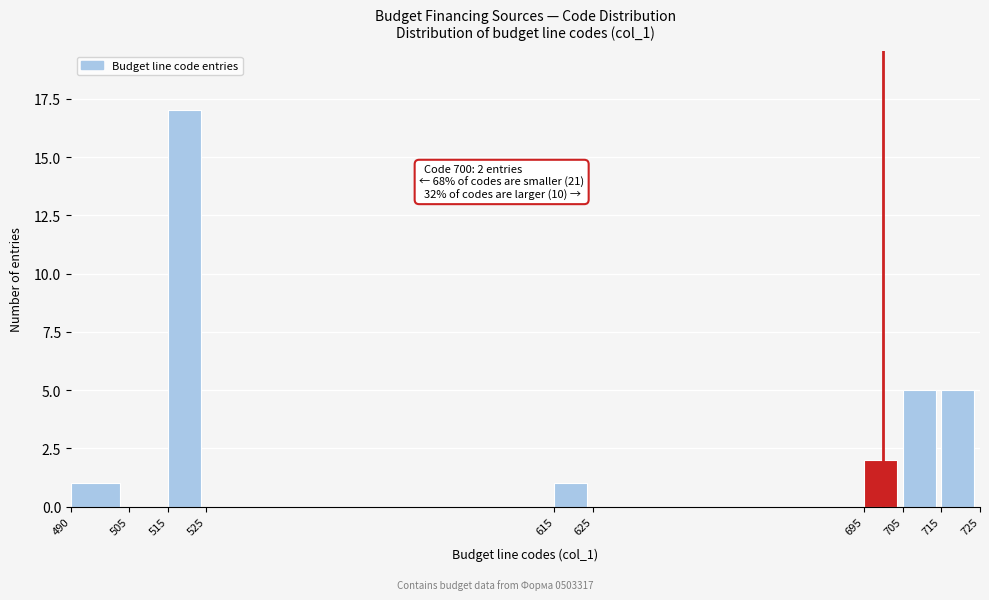

Which range on the x-axis has the tallest bar?

515 to 525